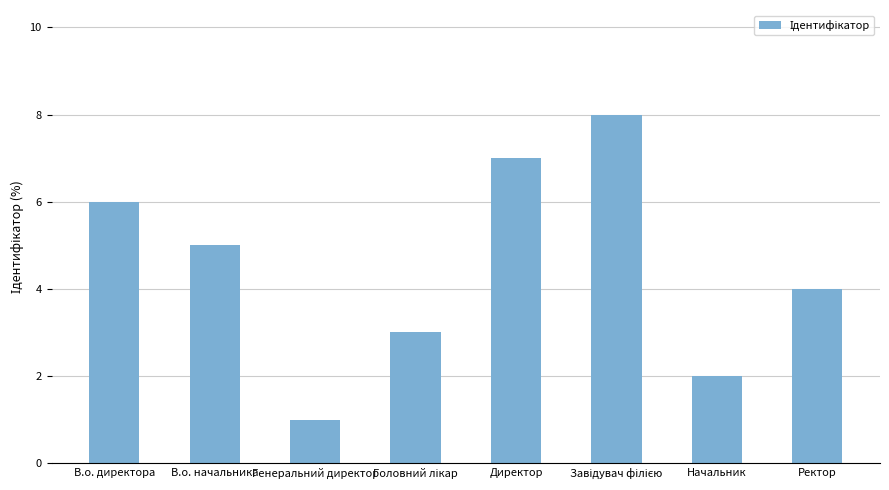

Read the value at Начальник.

2